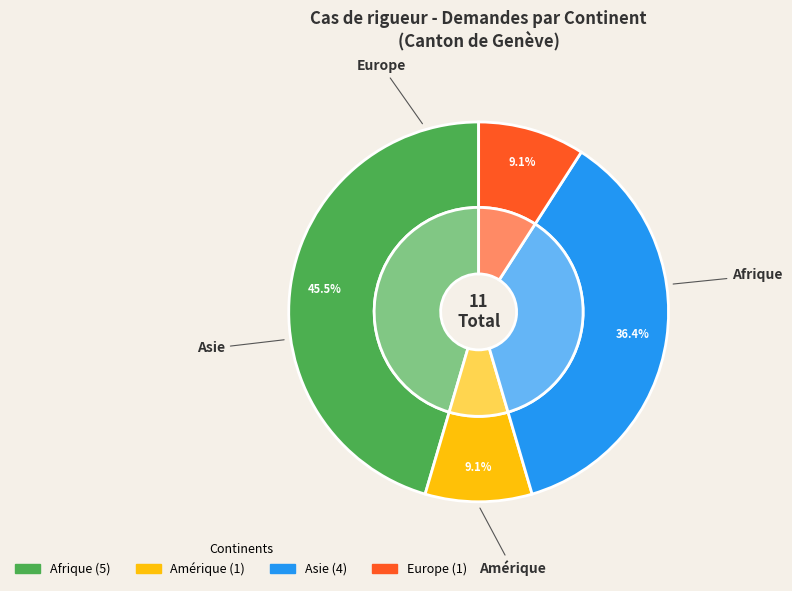

To the nearest percent, what is the difference between the largest and smallest slice percentages?

36%